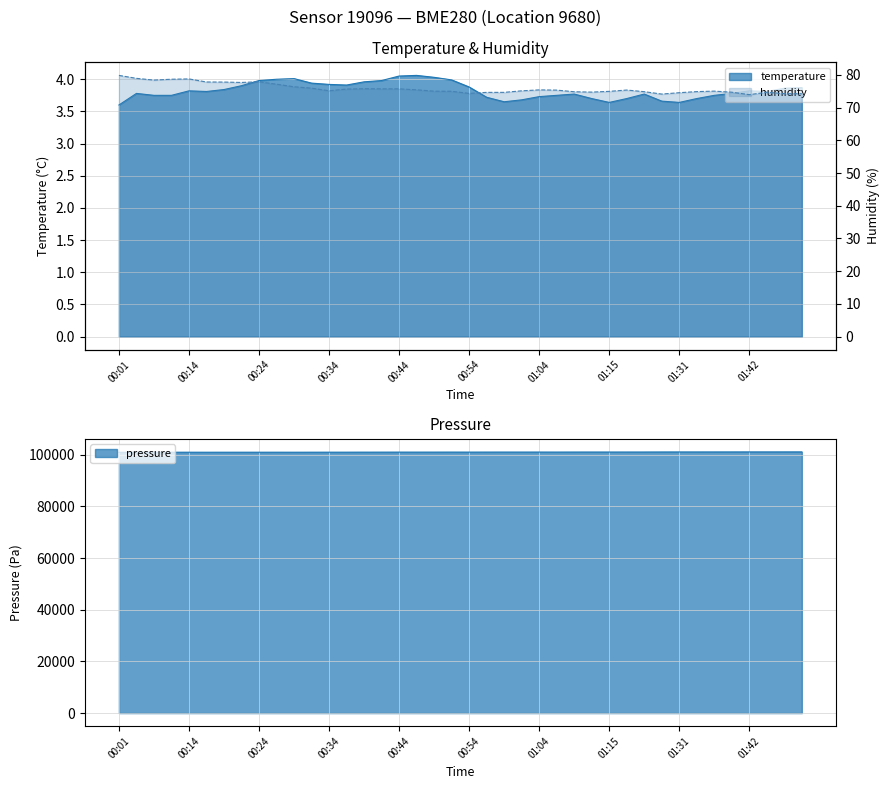

At which label is humidity closest to 76?

00:32